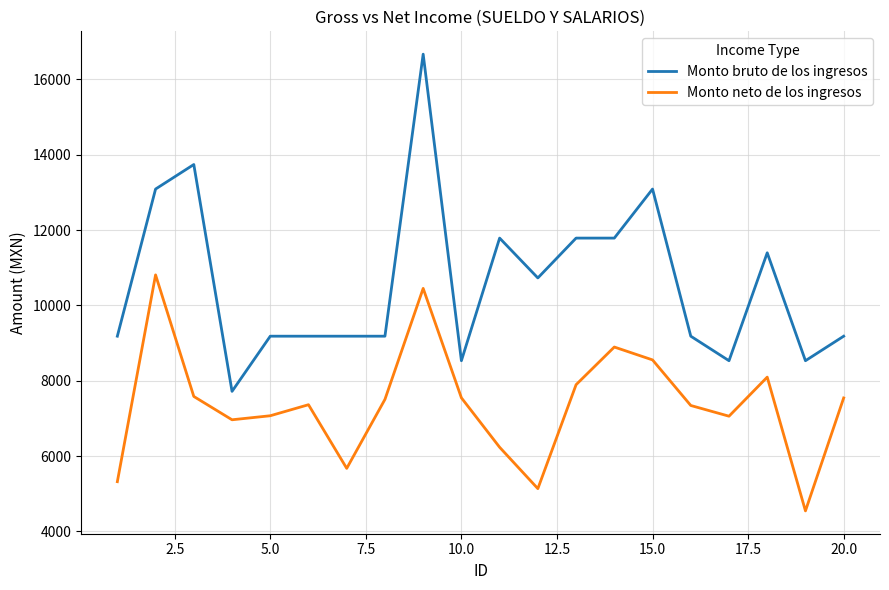

True or false: Monto bruto de los ingresos and Monto neto de los ingresos intersect in this chart.

False